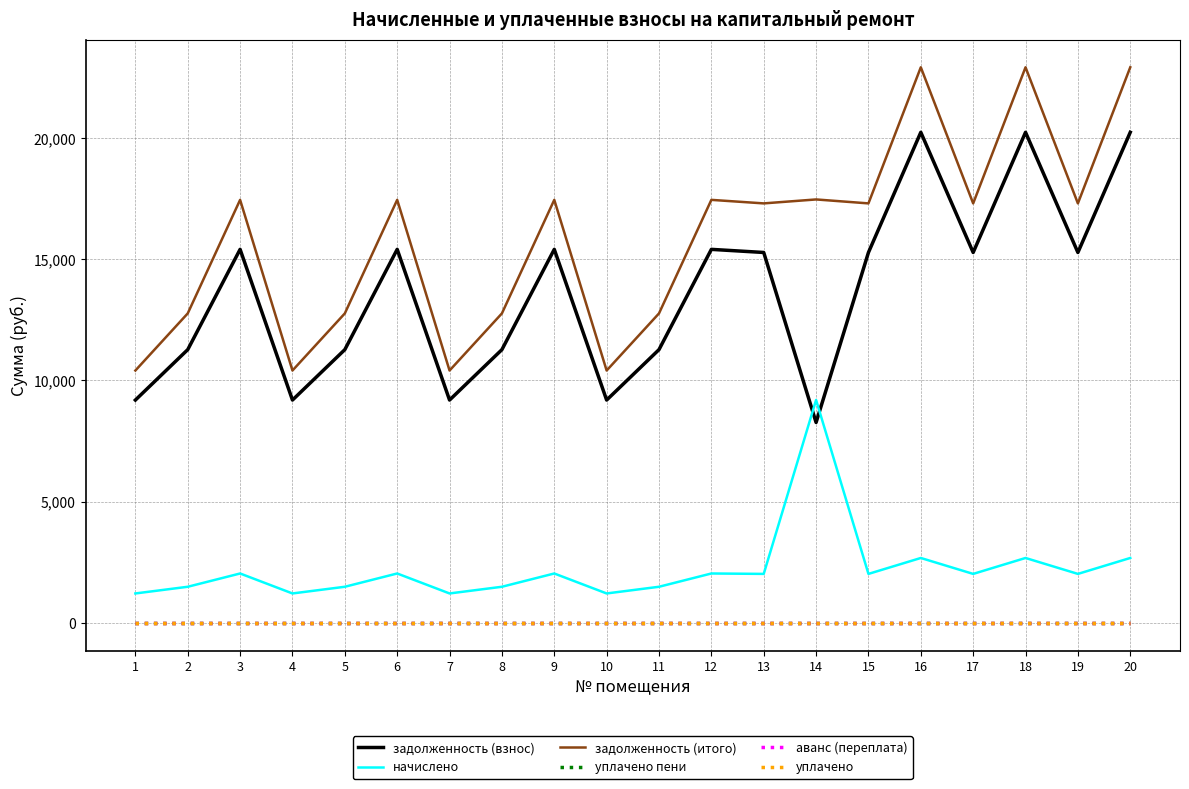

True or false: аванс (переплата) and уплачено пени intersect in this chart.

False